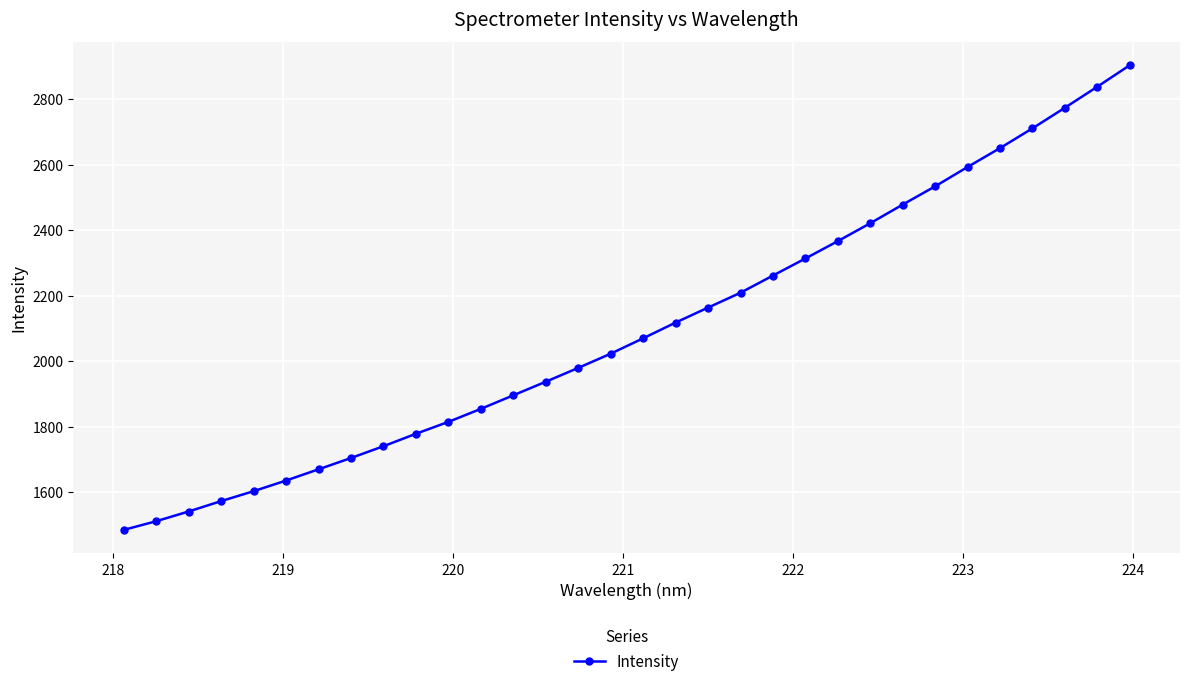

What is the greatest value displayed?

2903.3